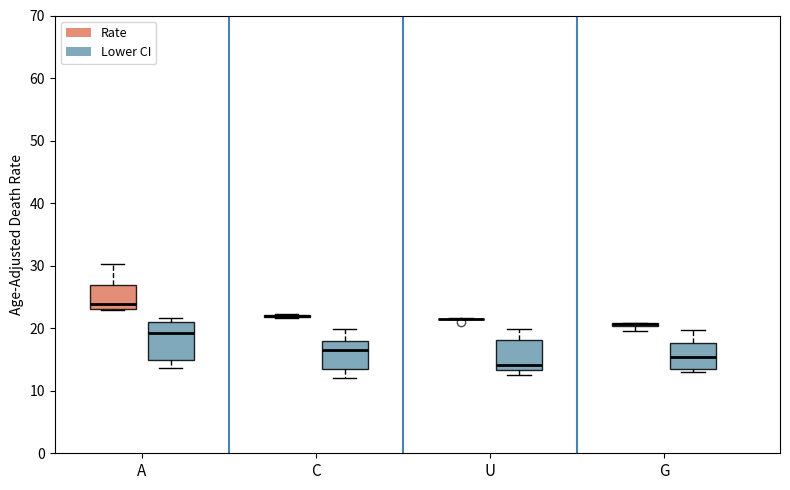

Where does the median line of the box for A (Lower CI) sit on the y-axis? The values are not printed on the chart, so give them approximately, as read against the axis.

19